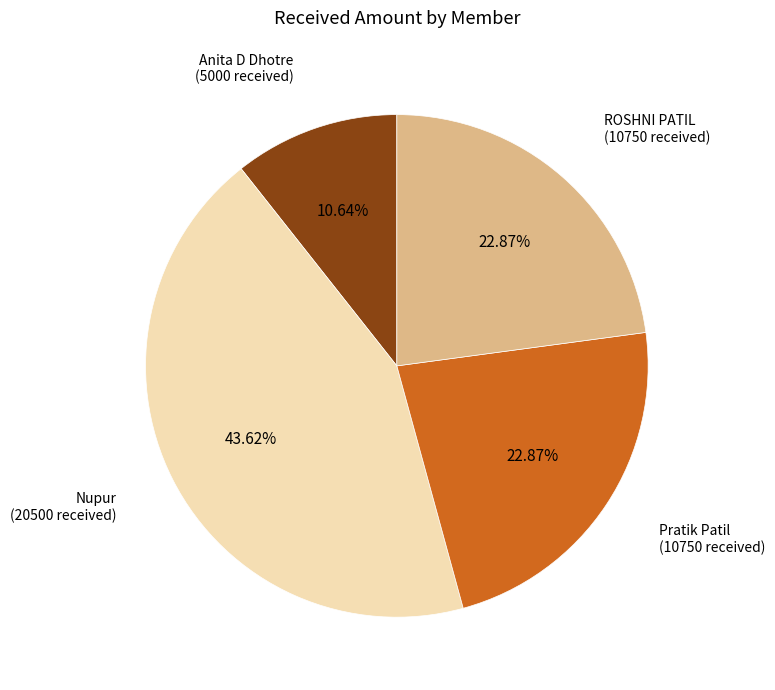

Combined, do Pratik Patil (10750 received) and Nupur (20500 received) account for over 50%?

Yes